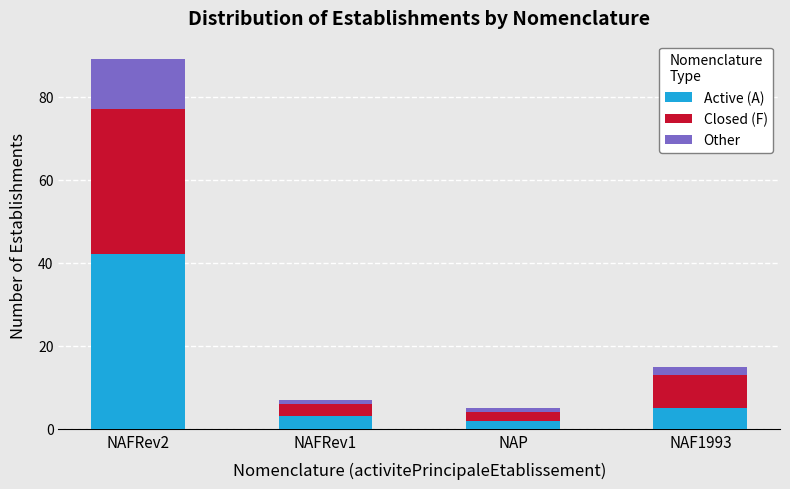

What is the difference between the second highest and minimum values in the Active (A) series?

3